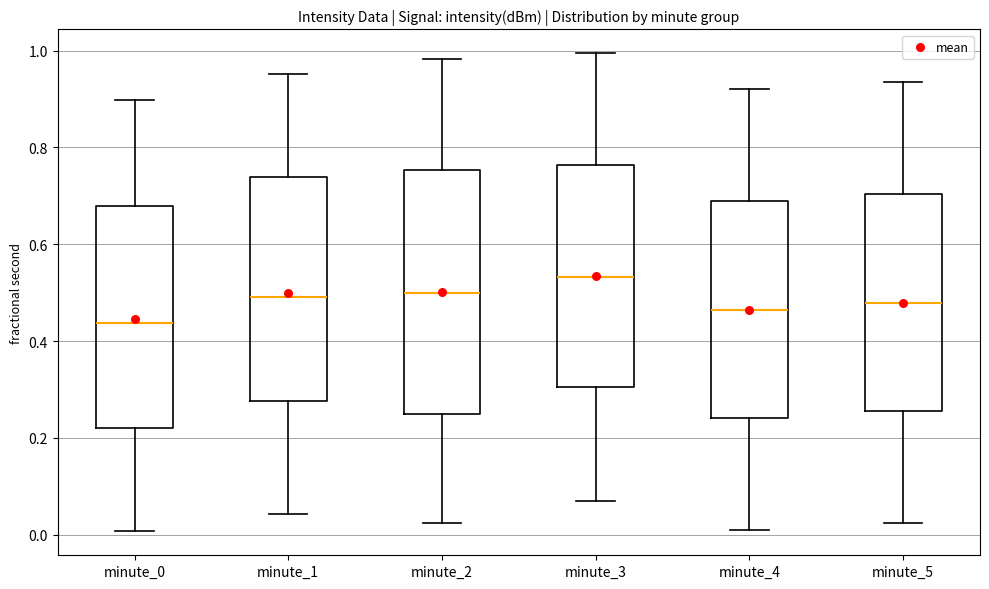

Where does the upper whisker of the box for minute_1 end on the y-axis? The values are not printed on the chart, so give them approximately, as read against the axis.

0.96